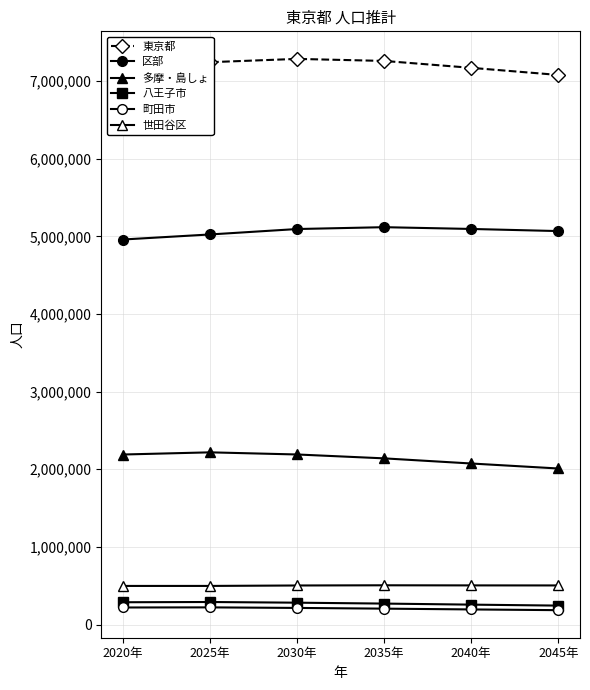

What is the value of the 八王子市 point at the 2nd from the left?

291169